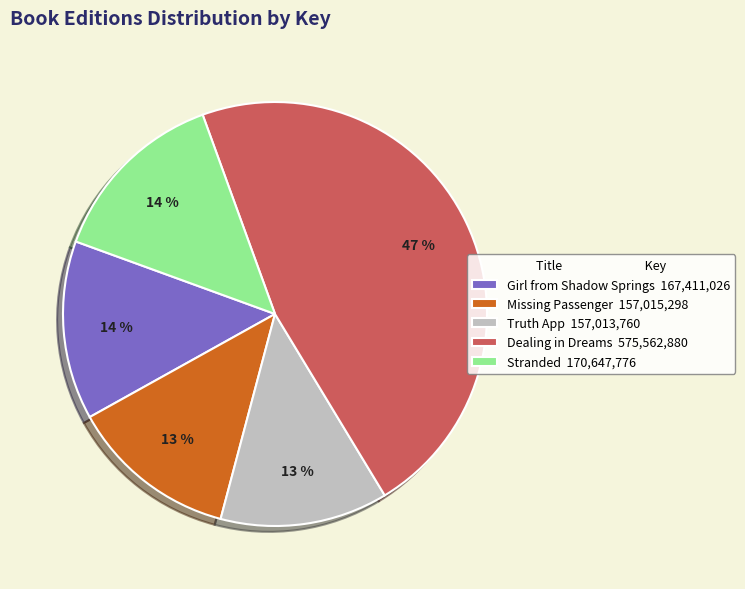

Is there a majority slice in this chart?

No